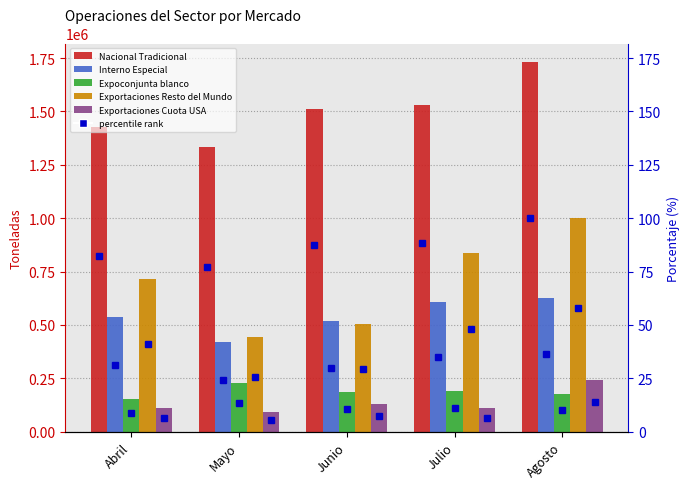

Reading right to left, extract all data points from this chart.

Nacional Tradicional: 1731419.5	1532184.3	1511982.3	1335480.6	1427908.4
Interno Especial: 626460.8	606474.0	519115.8	419690.1	536623.1
Expoconjunta blanco: 174450.6	191944.6	183318.1	229682.1	151746.2
Exportaciones Resto del Mundo: 1000128.9	834714.8	506068.7	444375.3	712788.5
Exportaciones Cuota USA: 242431.2	110649.2	128195.3	90557.7	110661.1